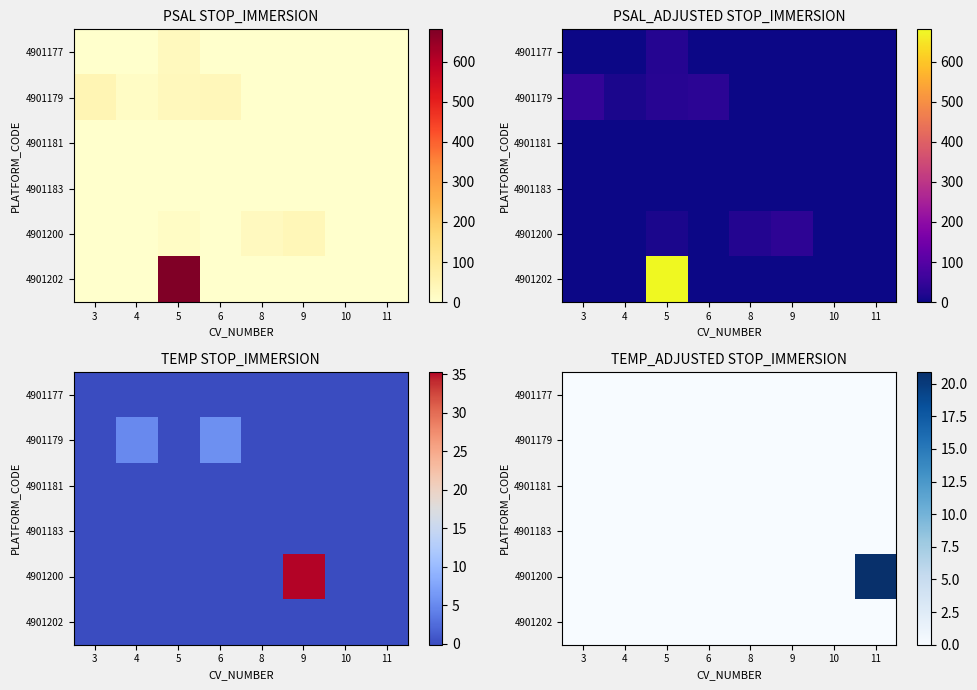

Which has a higher value, 5 or 6?

5